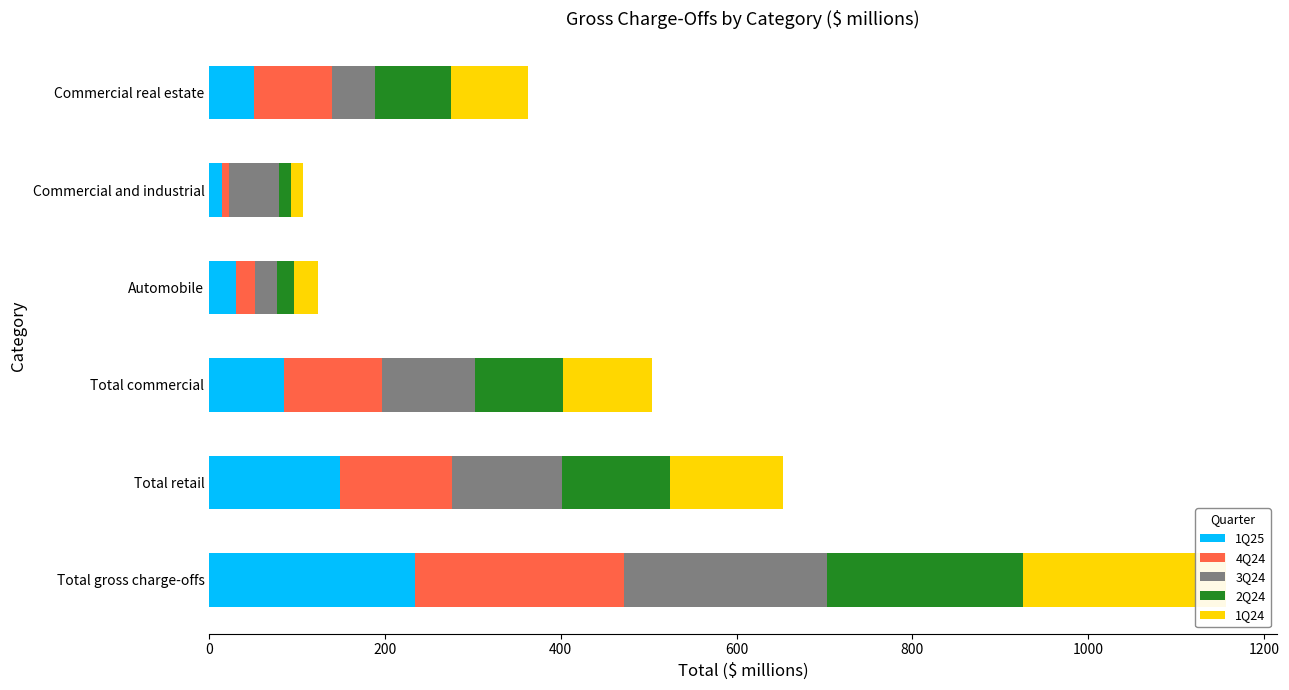

What is the value of the 1Q24 bar at the 2nd from the left?

129